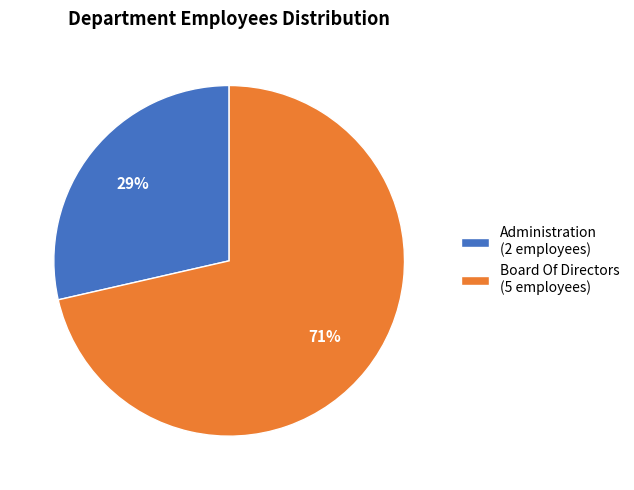

To the nearest percent, what is the combined percentage of Board Of Directors and Administration?

100%